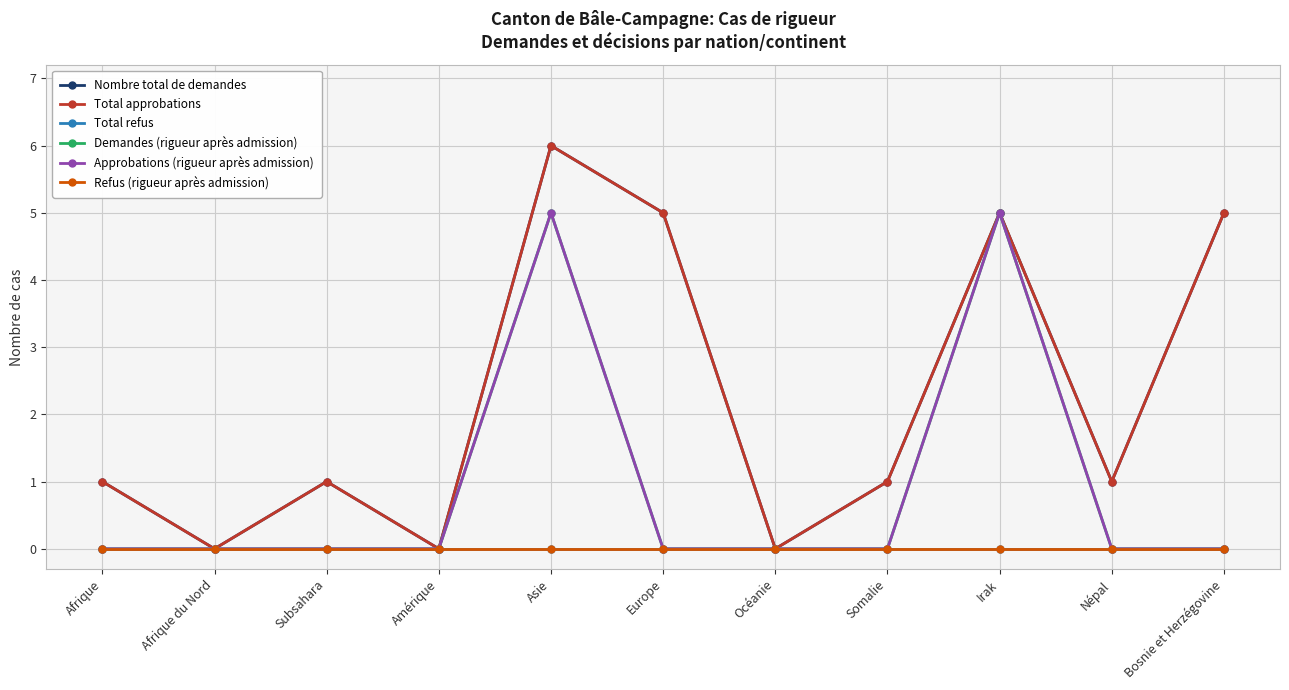

What is the highest value of the Approbations (rigueur après admission) series?

5